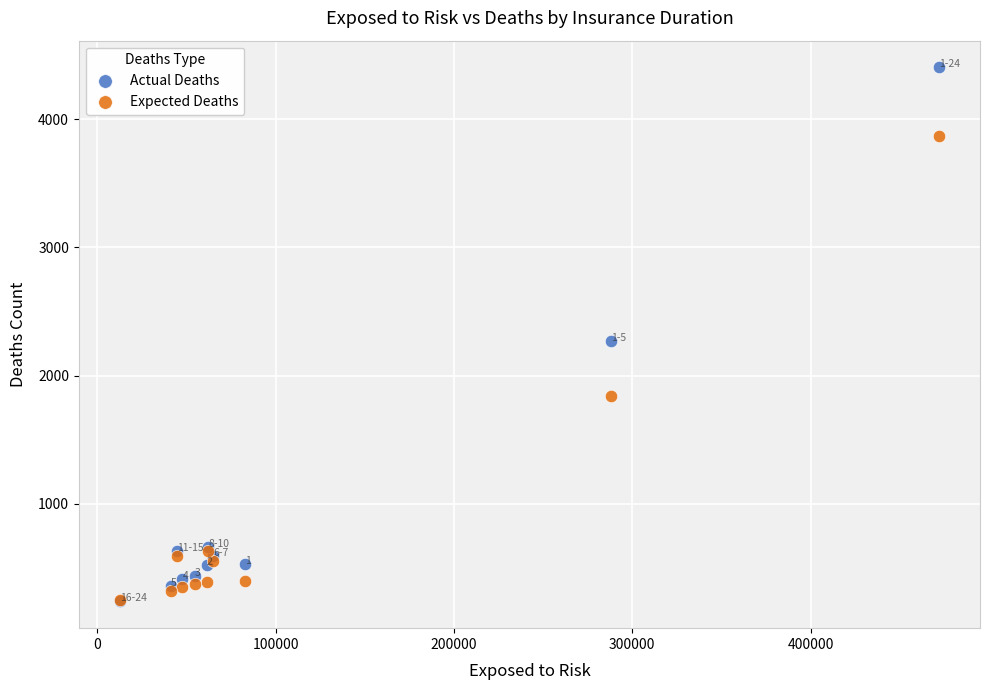

Which series reaches the maximum Y coordinate?

Actual Deaths